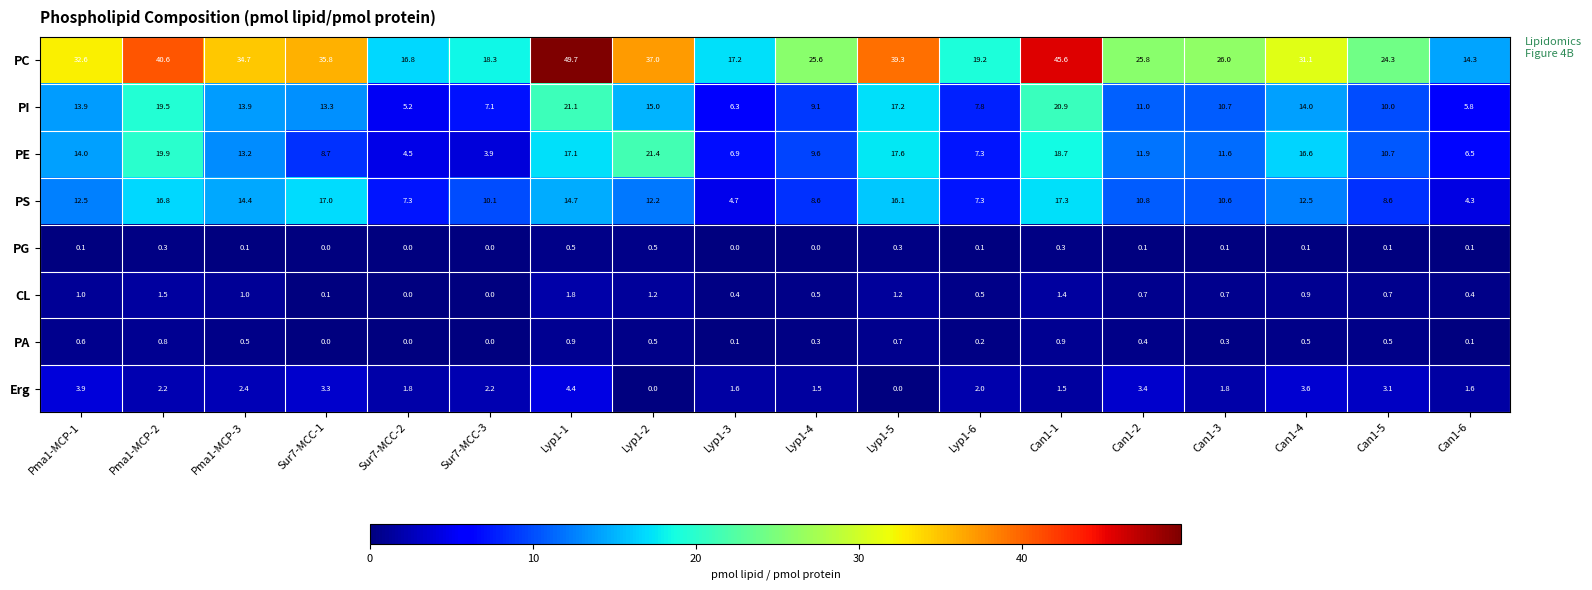

How many data points does each series have?

18